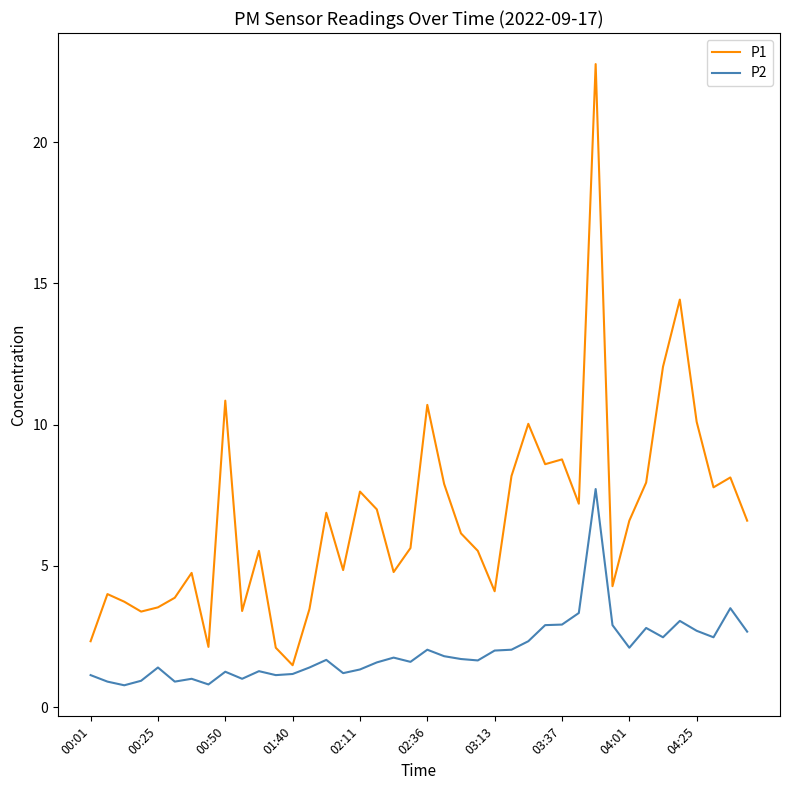

What is the difference between the maximum and minimum values in the P1 series?

21.3